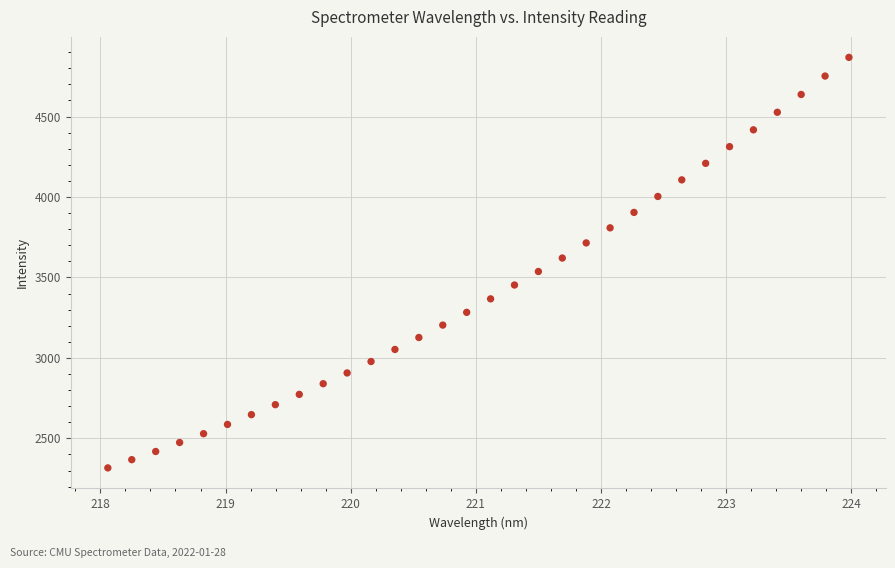

What is the range of Y values (max minus min)?

2551.4